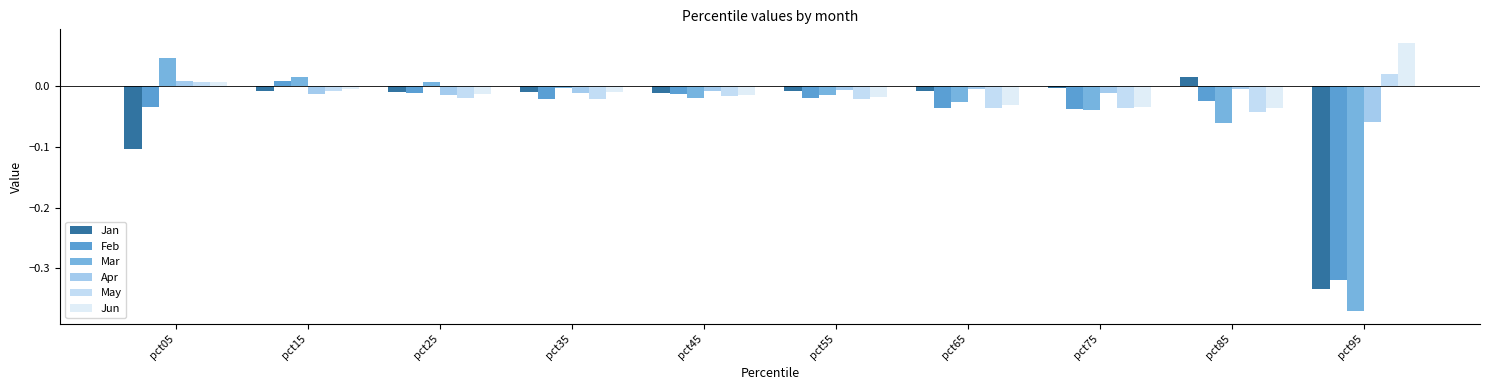

What is the difference between the maximum and minimum values in the May series?

0.1